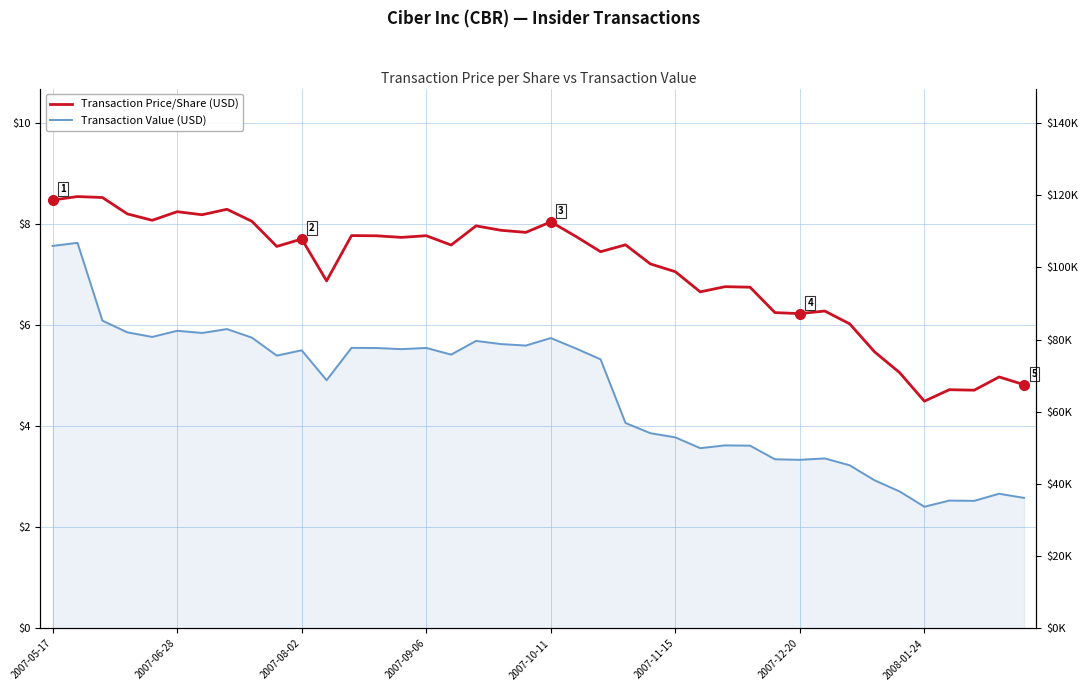

Is this an area chart (filled region under the line)?

No